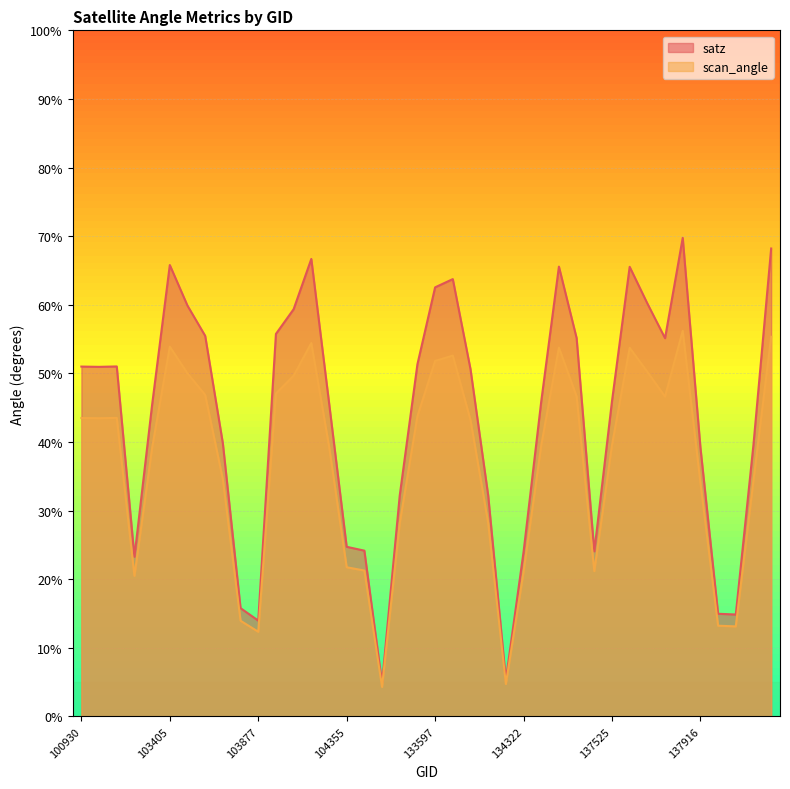

What is the value of the scan_angle point at the 12th from the left?

47.1